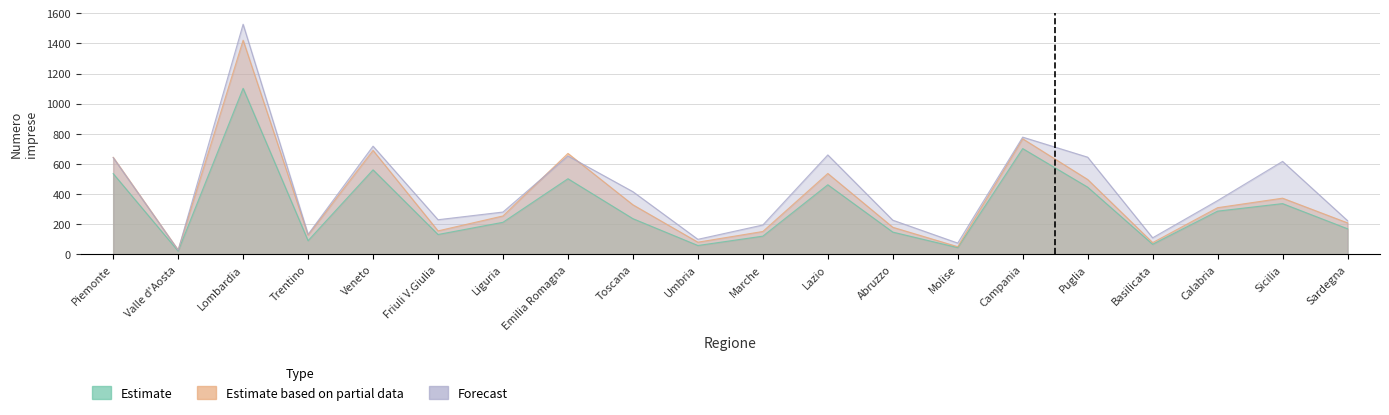

In Iscrizioni Imprese Individuali, how many points are lower than both neighbors (excluding endpoints)?

6